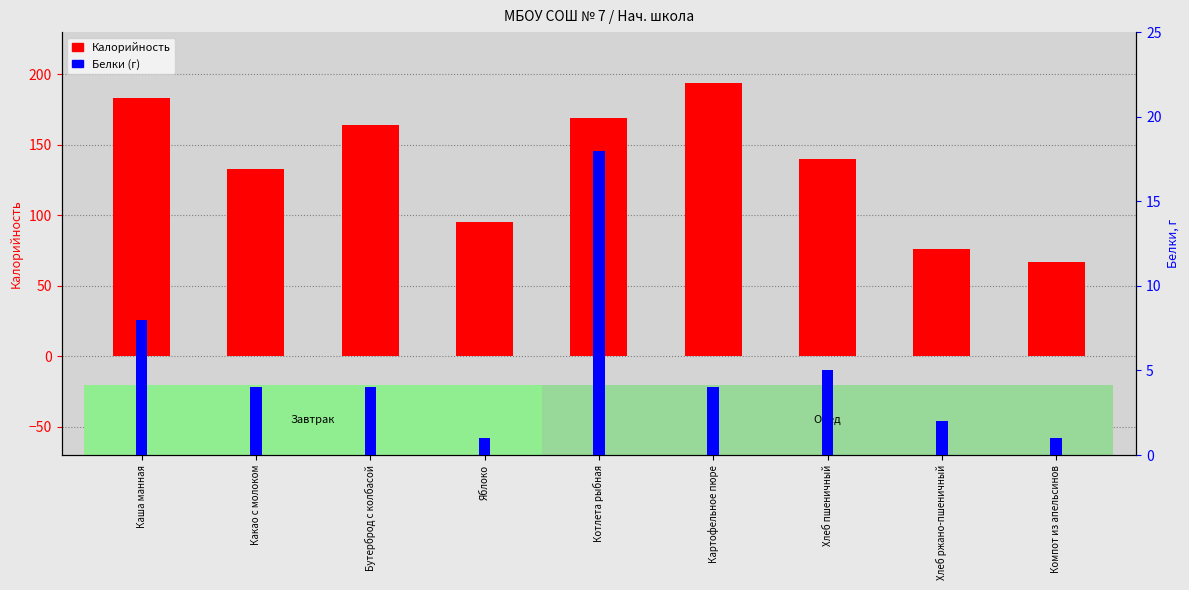

The Белки series shows 2 at Яблоко. True or false?

False